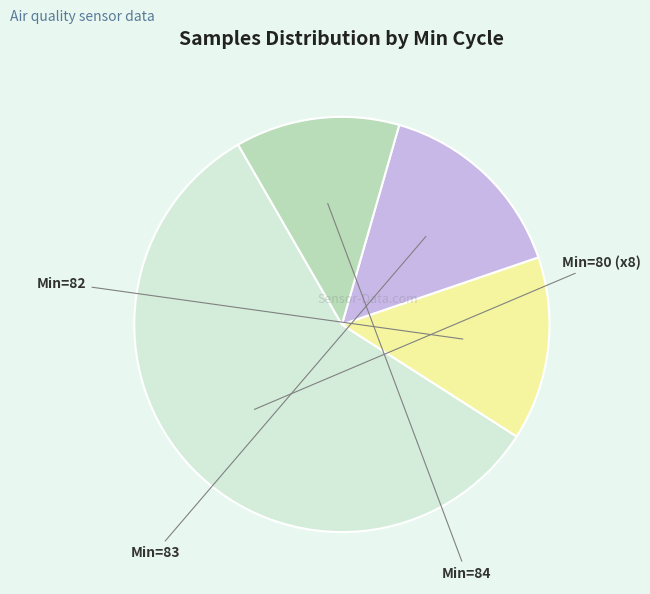

Does any single category account for the majority?

No